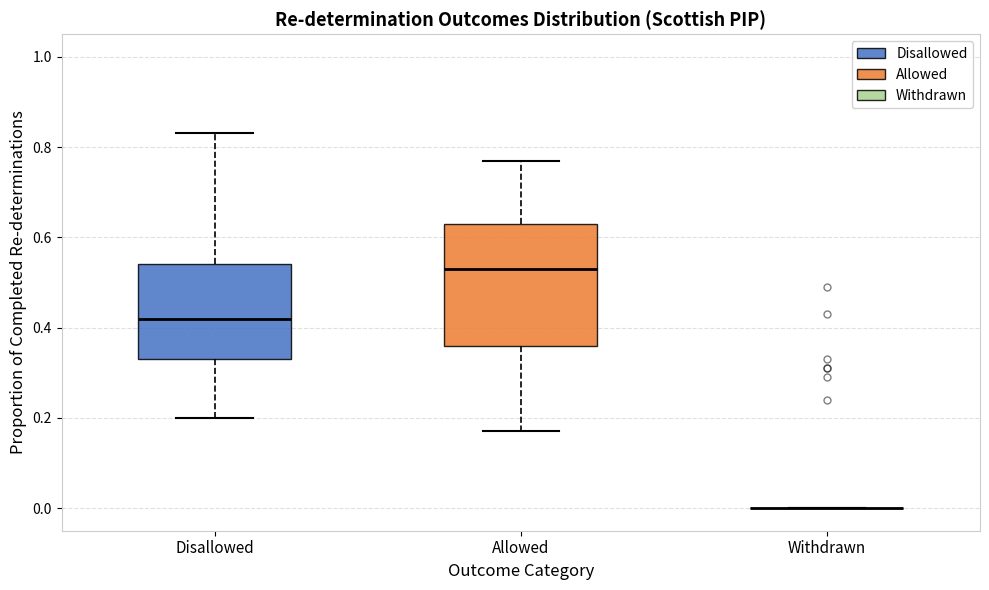

Where is the upper edge of the box for Disallowed on the y-axis? The values are not printed on the chart, so give them approximately, as read against the axis.

0.54